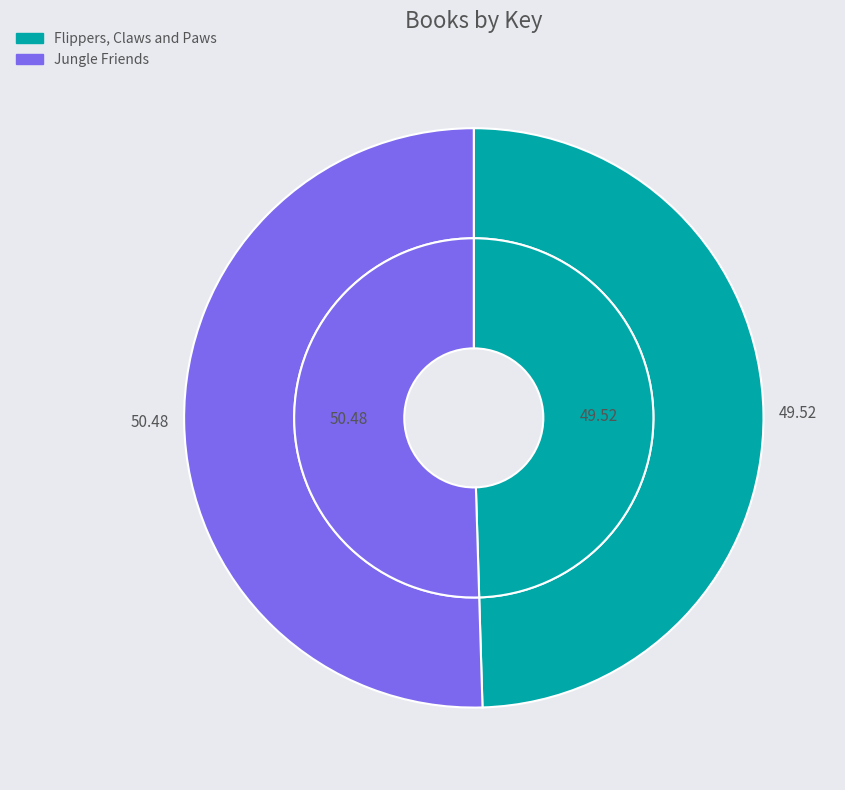

Rank the categories by value from highest to lowest.

Jungle Friends, Flippers, Claws and Paws